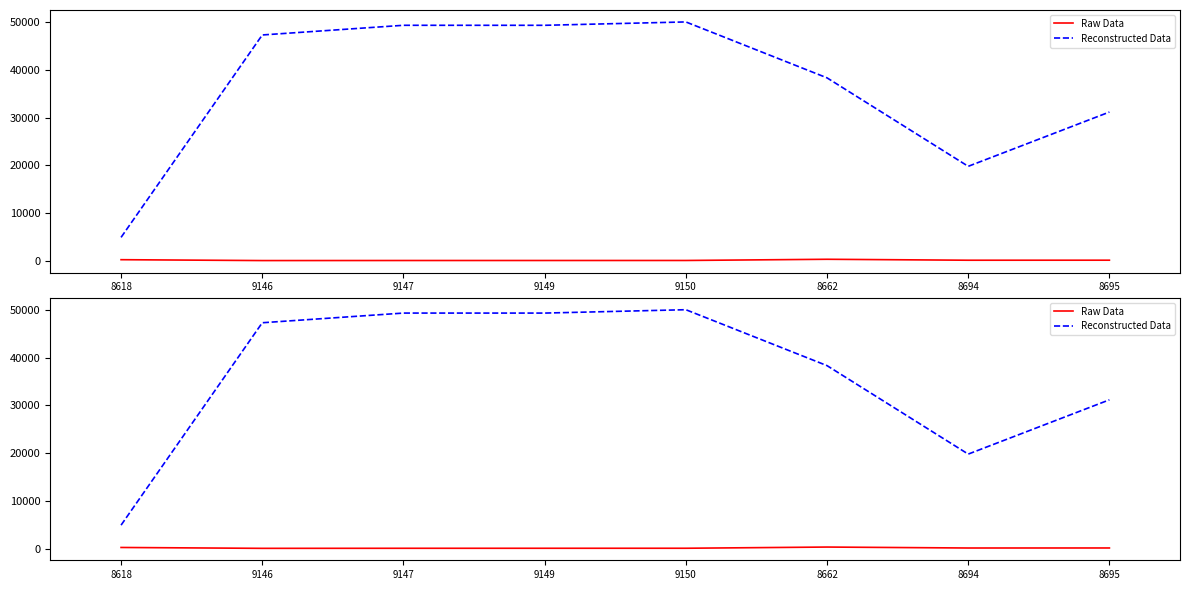

Which series changed the most between 9146 and 8695?

Reconstructed Data